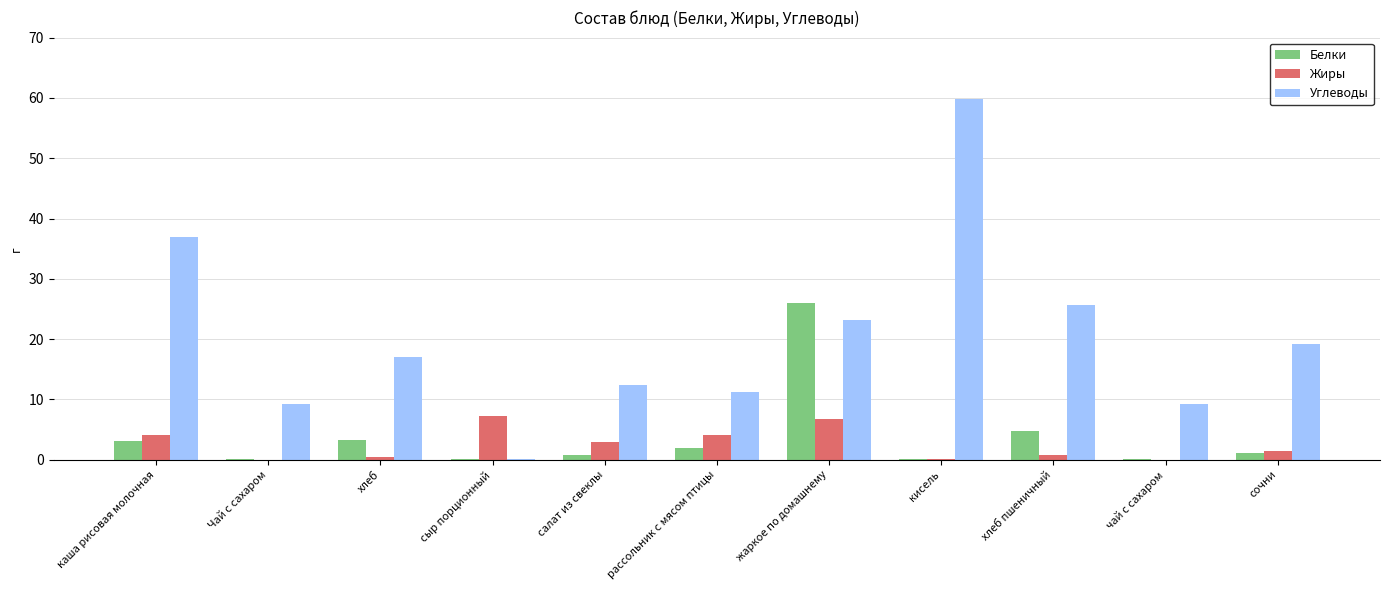

Is it true that Белки equals 26.0 at жаркое по домашнему?

True